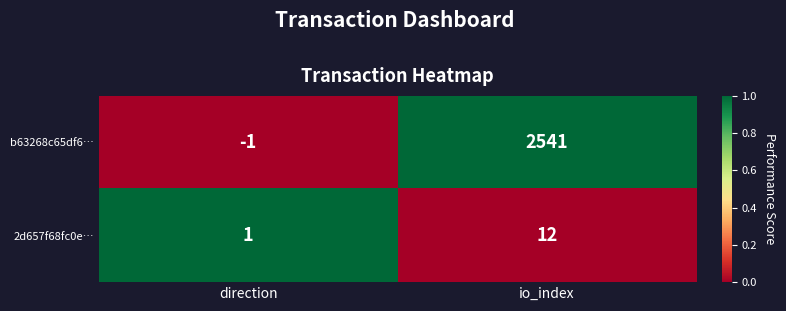

How many positive values does the b63268c65df6… series have?

1